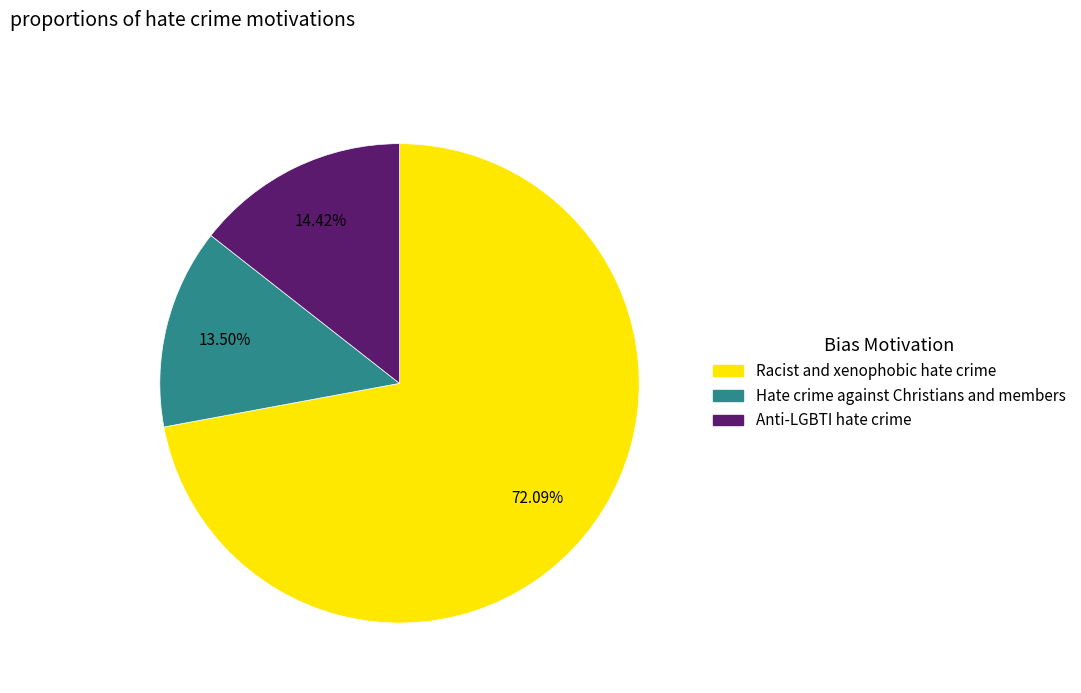

To the nearest percent, what percentage of the pie is Racist and xenophobic hate crime?

72%